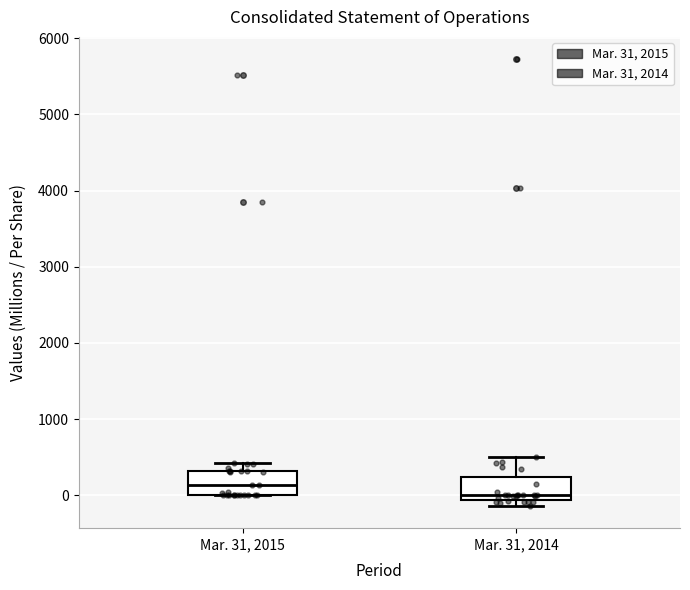

Which box's median line is the lowest?

Mar. 31, 2014